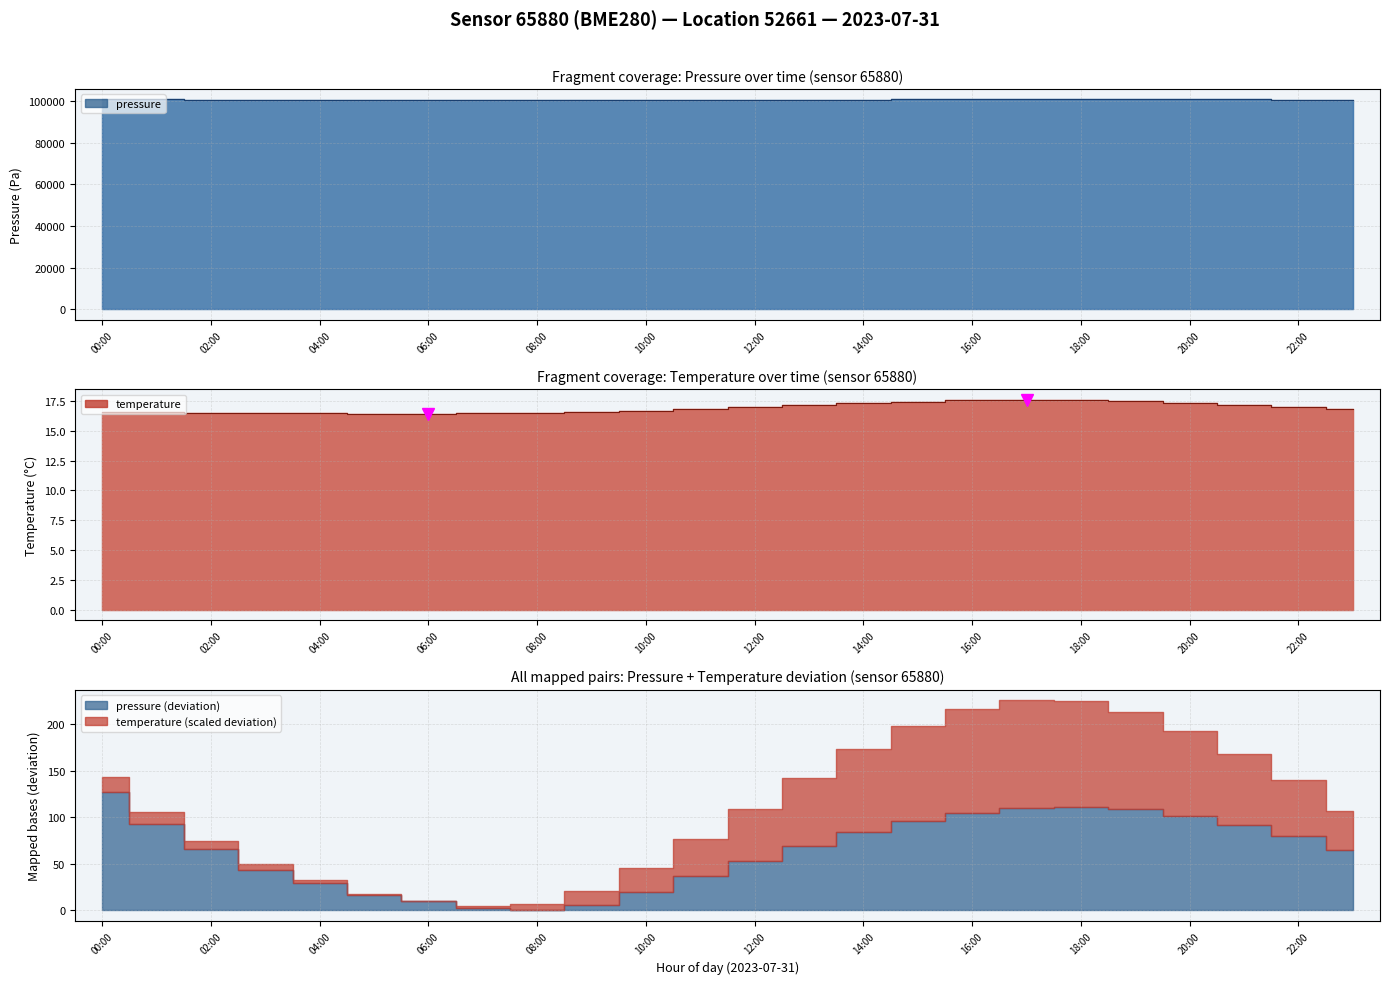

Which series has the largest total across all categories?

pressure